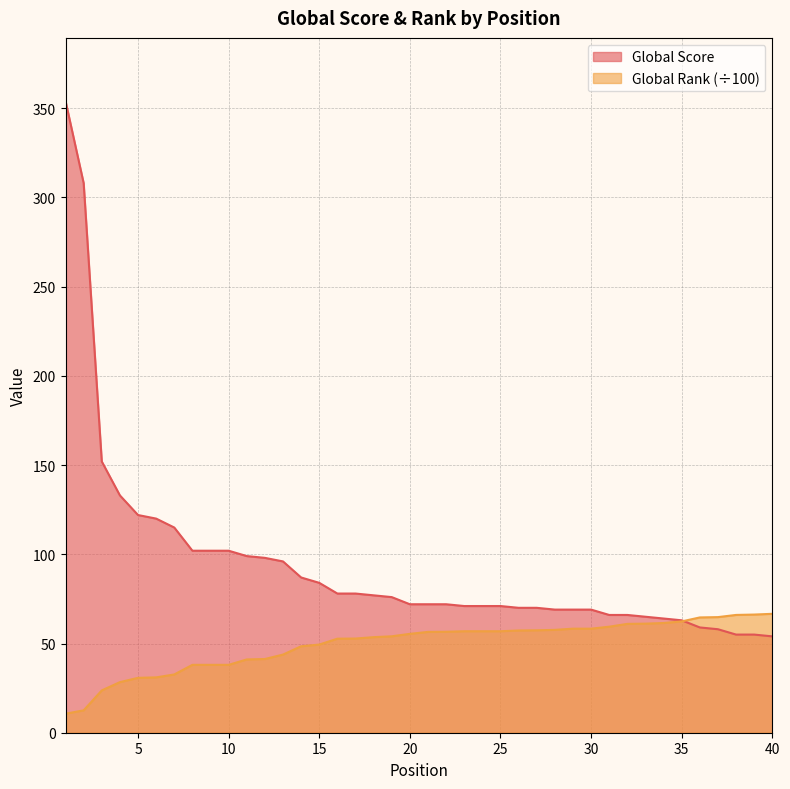

Does the chart have visible grid lines?

Yes